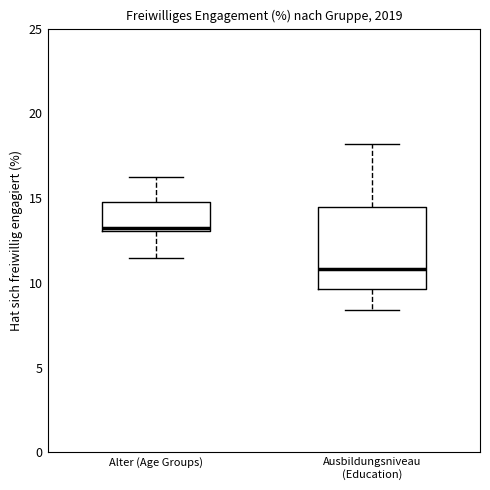

Reading left to right, transcribe this box plot: for each box, give where its median line is, the range the box spans, and where its two whiskers end, as read against the y-axis. The values are not printed on the chart, so give them approximately, as read against the axis.

Alter (Age Groups): median 13.0 (just above the box's lower edge), box 13.0 to 15.0, whiskers 11.5 to 16.0
Ausbildungsniveau (Education): median 11.0, box 9.5 to 14.5, whiskers 8.5 to 18.0